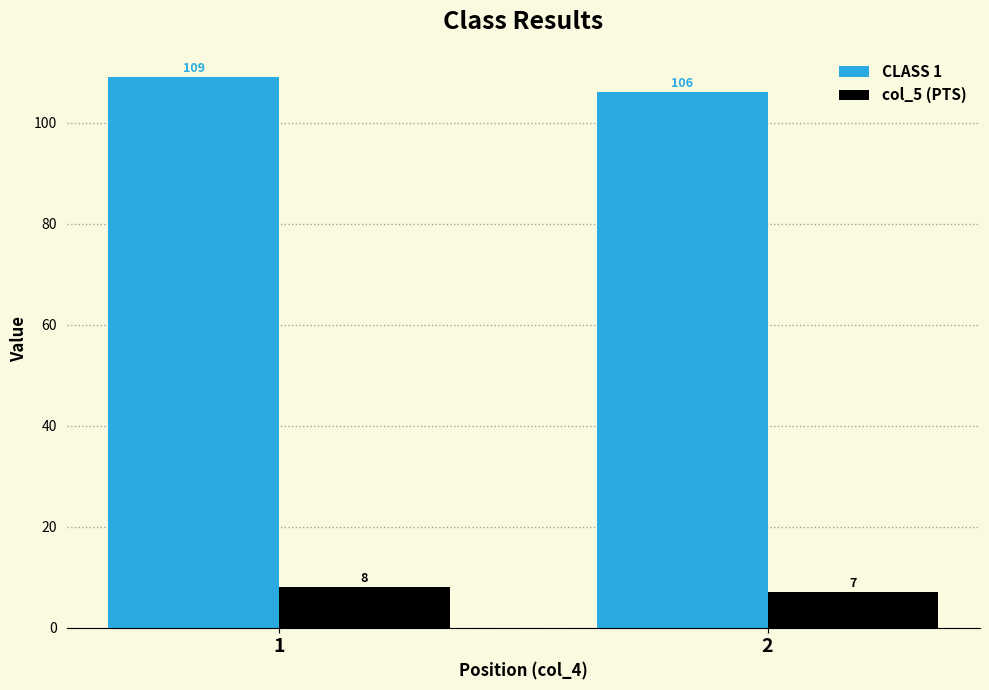

The CLASS 1 series shows 109 at 1. True or false?

True